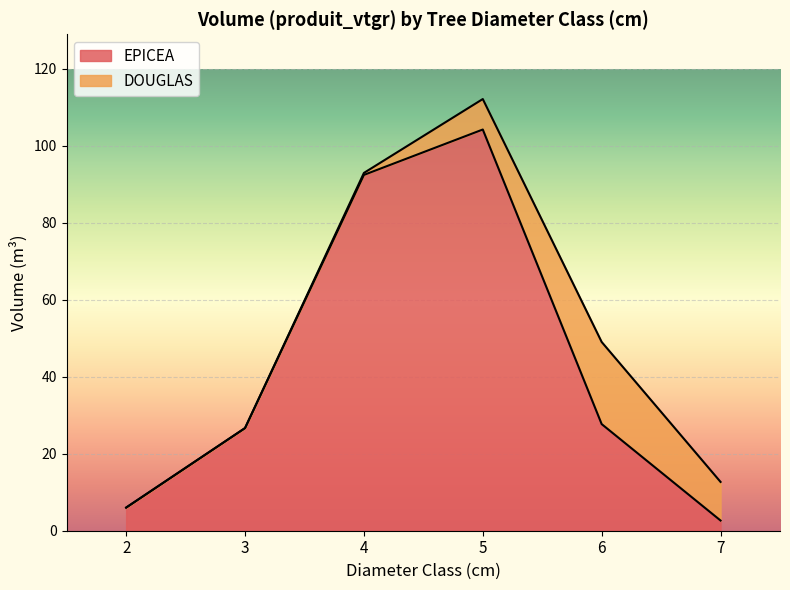

What is the difference between the second highest and second lowest values?

86.4